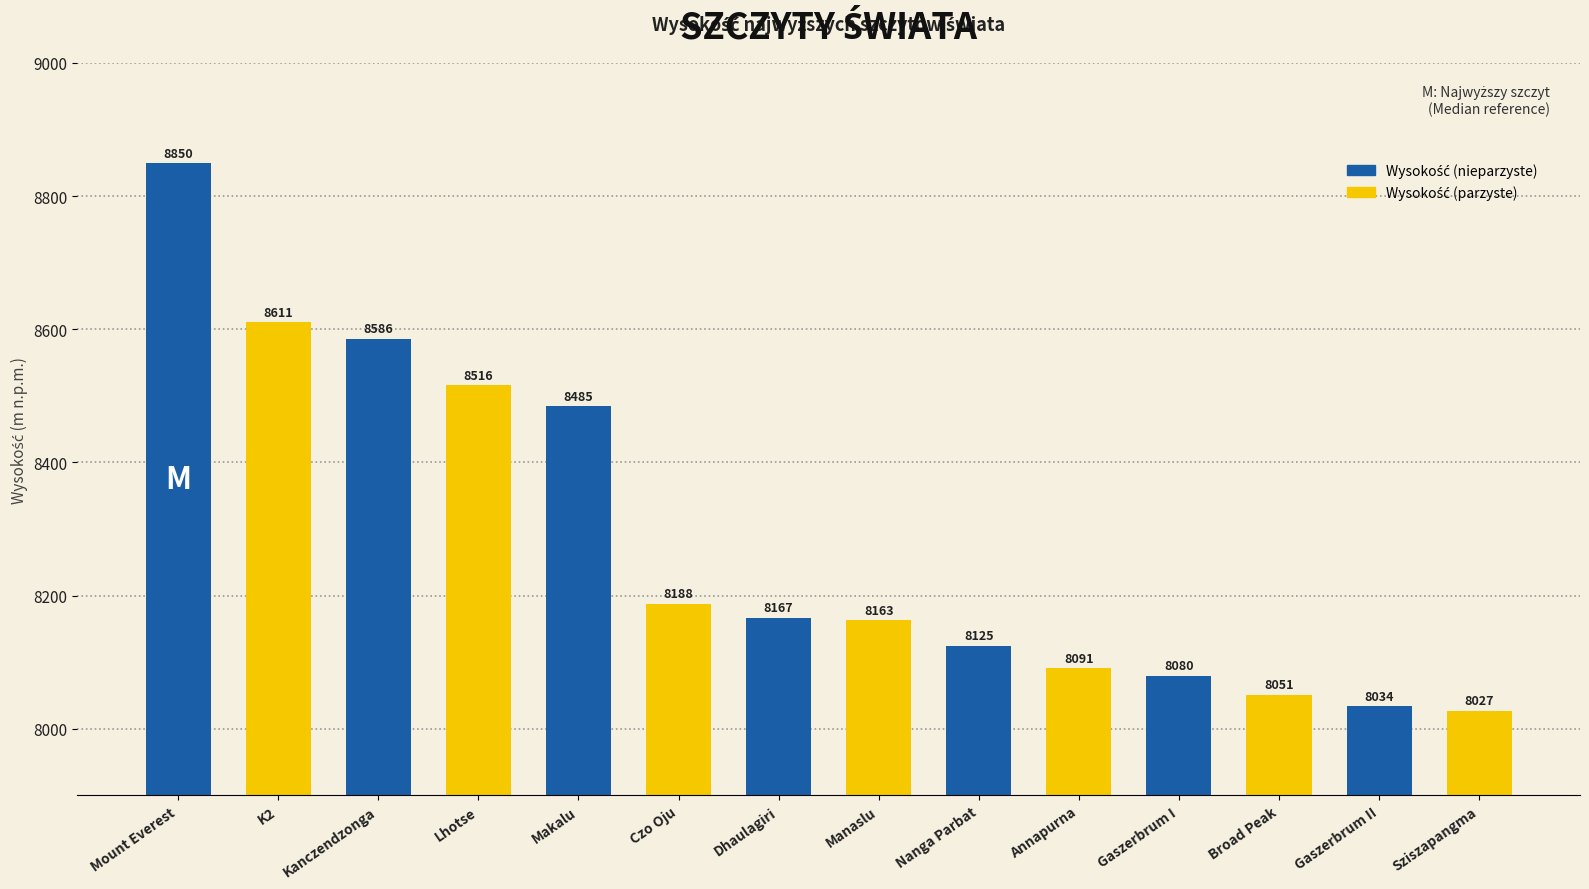

Which label corresponds to the smallest value in the chart?

Sziszapangma